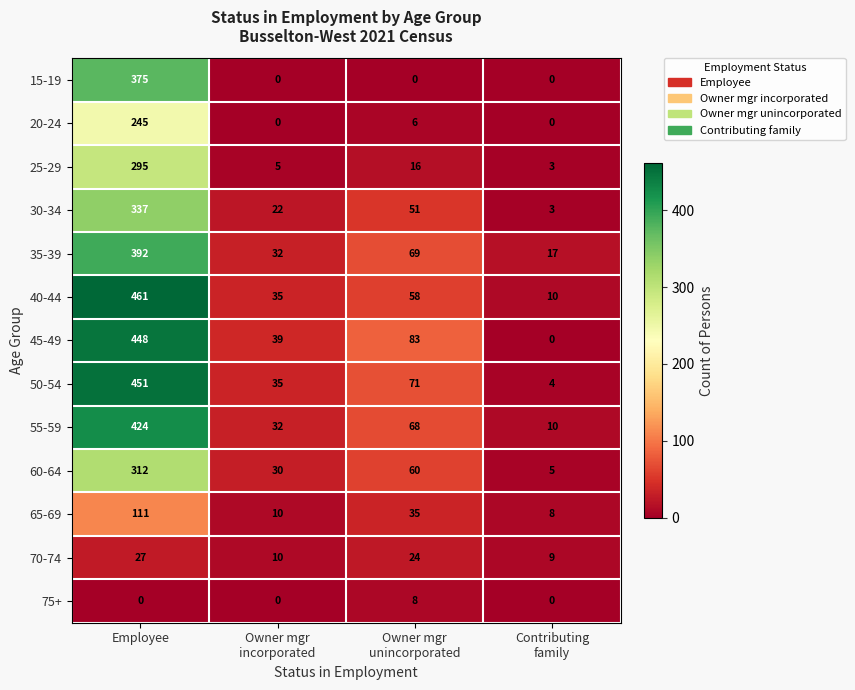

Which series changed the most between Employee and Owner mgr
incorporated?

40-44